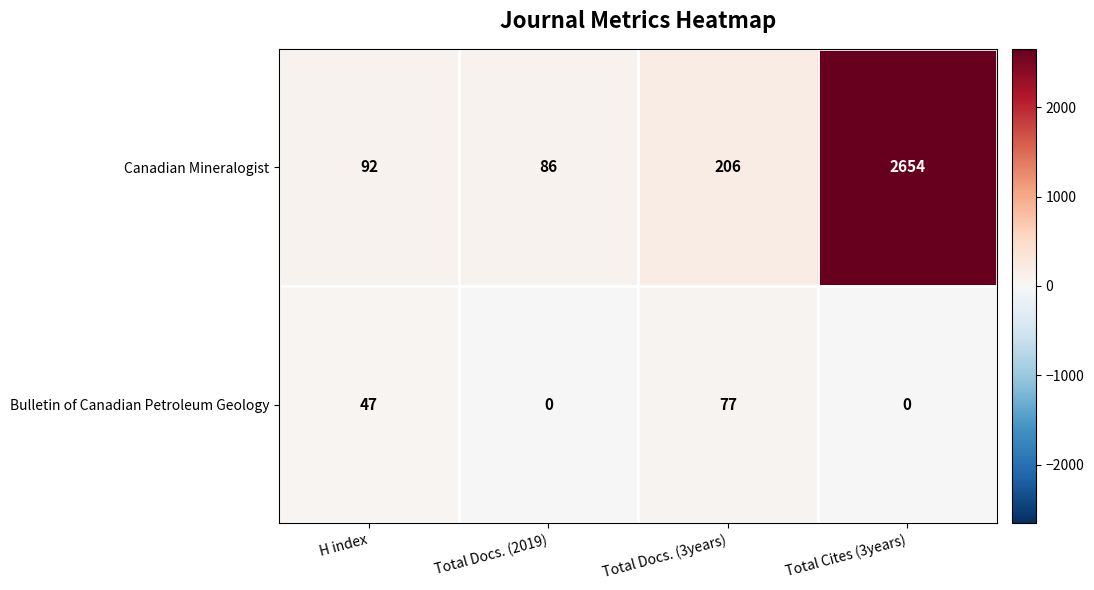

How many distinct data groups are displayed?

2